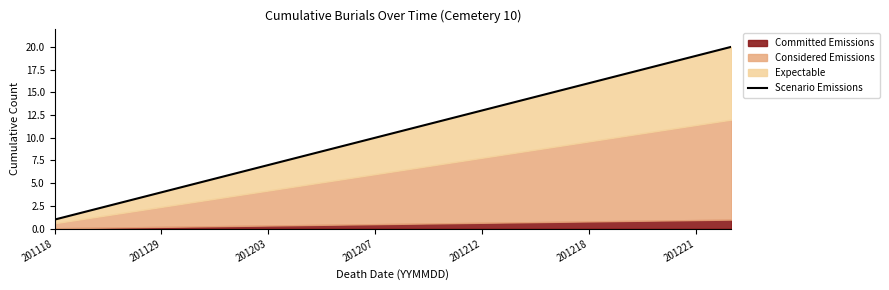

What is the sum of the values at 7 and 13?

22